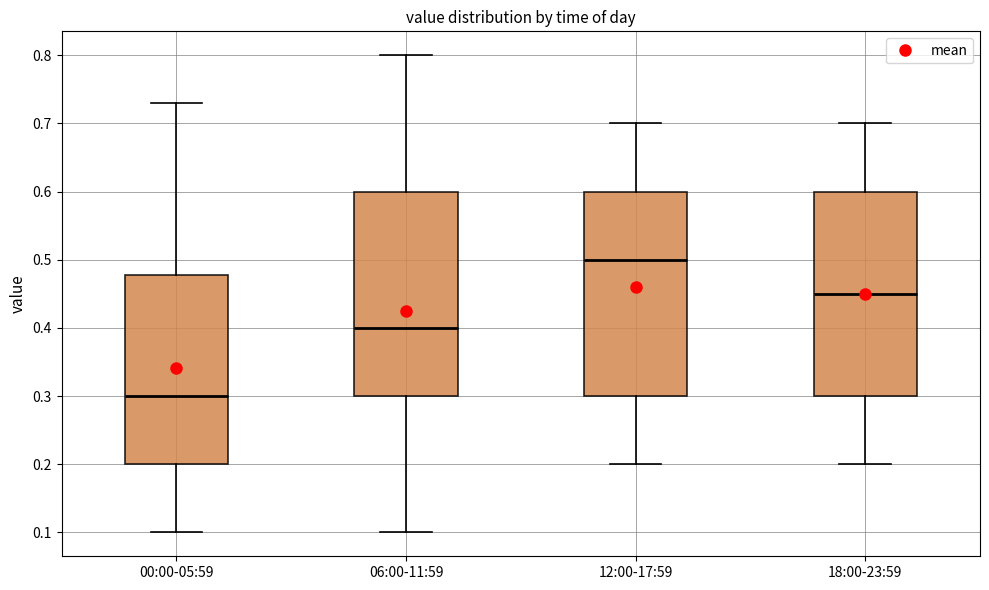

Where does the median line of the box for 00:00-05:59 sit on the y-axis? The values are not printed on the chart, so give them approximately, as read against the axis.

0.30